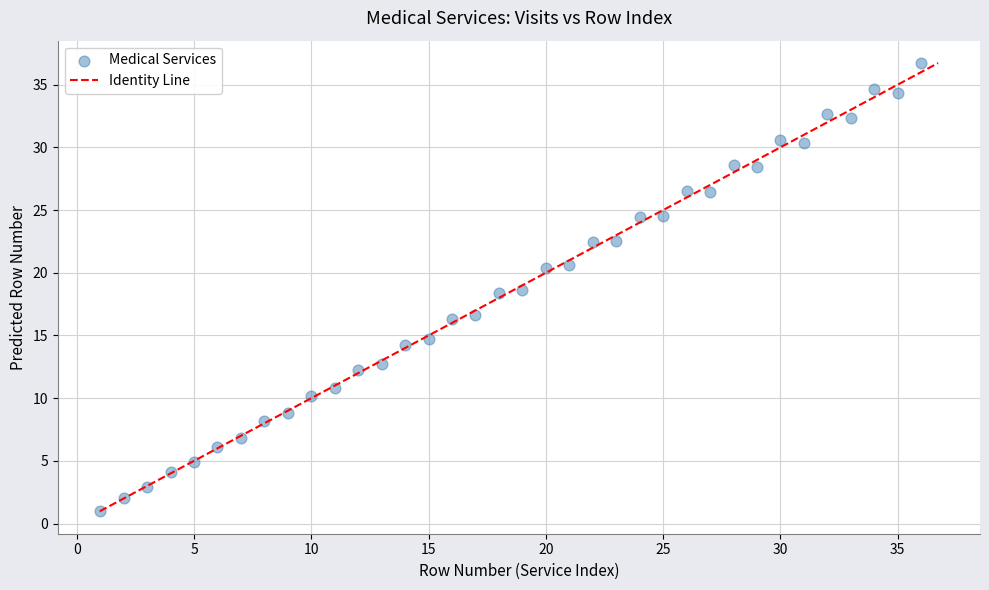

What is the range of X values (max minus min)?

35.0